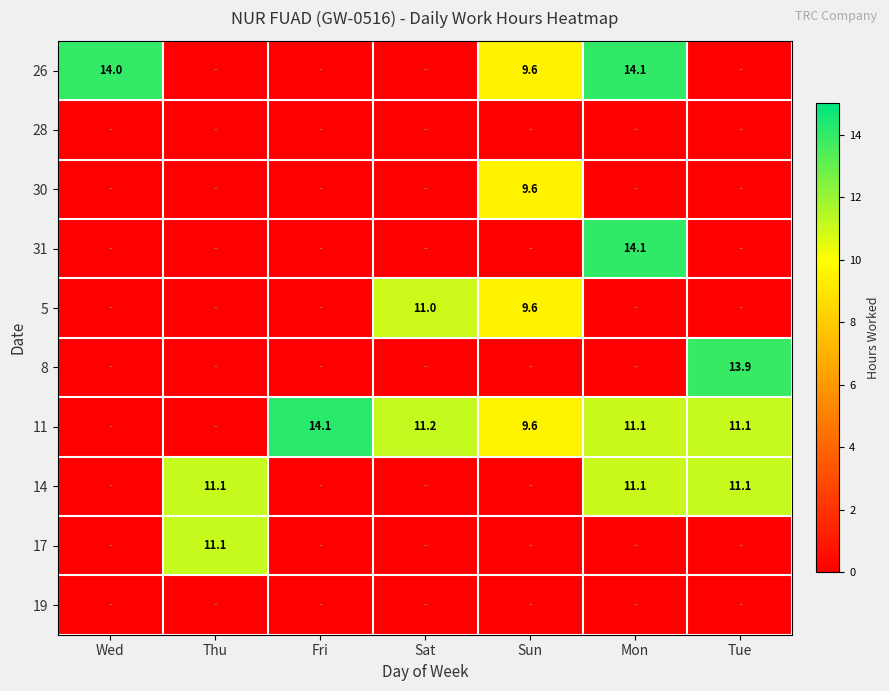

True or false: 14 has a value of 0.0 at Wed.

True